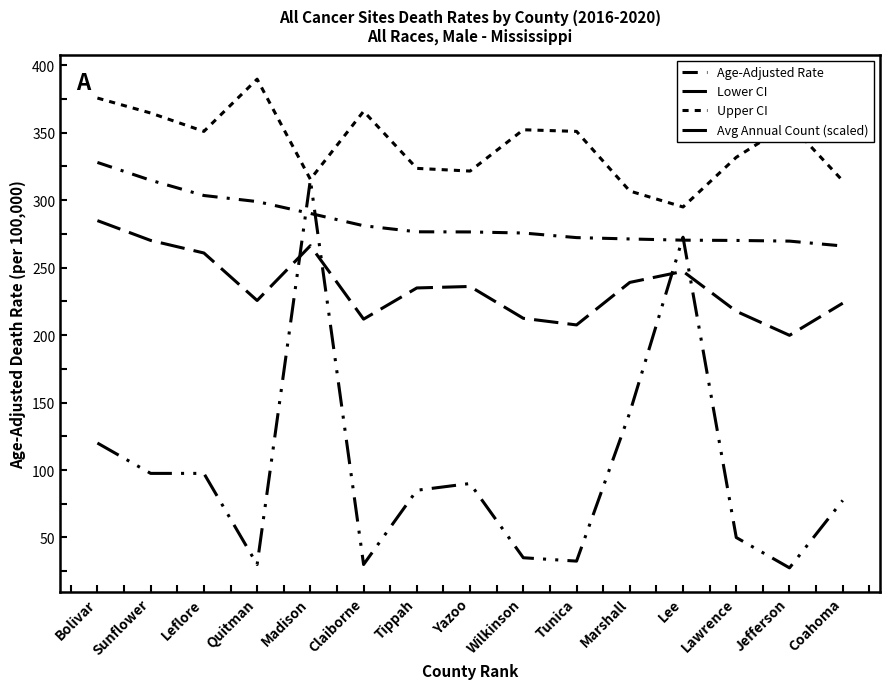

What is the difference between the highest and lowest values at Lawrence?

281.7